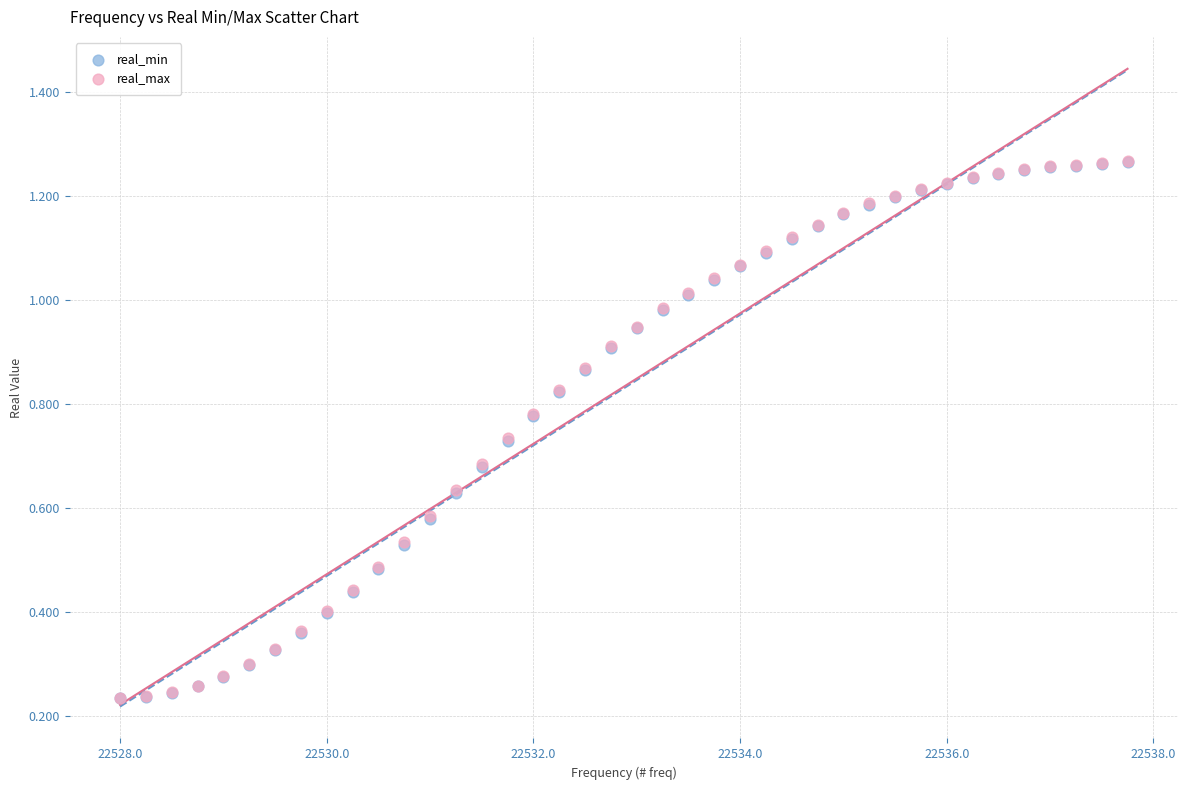

What are all the series names shown in the legend?

real_min, real_max